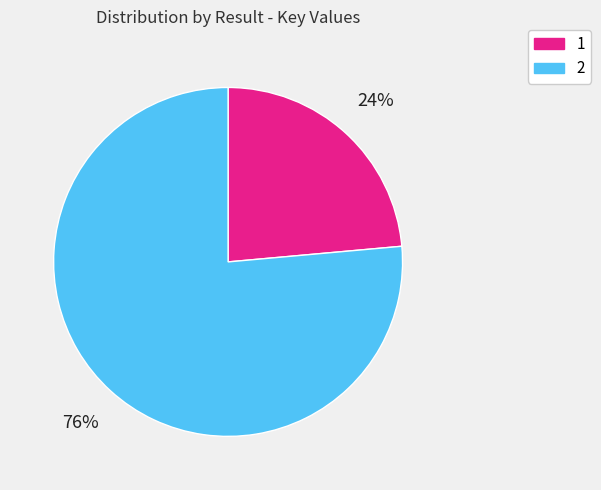

What percentage is the 1 slice, to the nearest percent?

24%